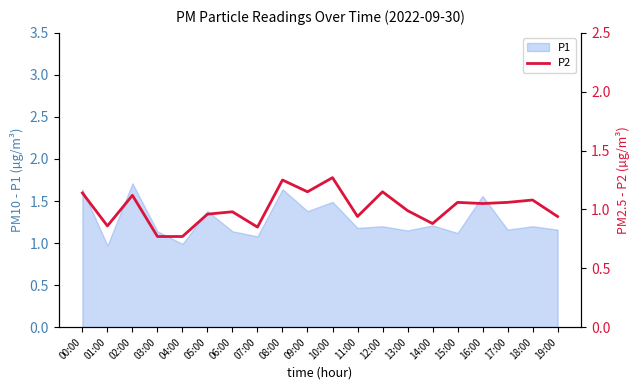

Does the chart display data point markers on the line(s)?

No